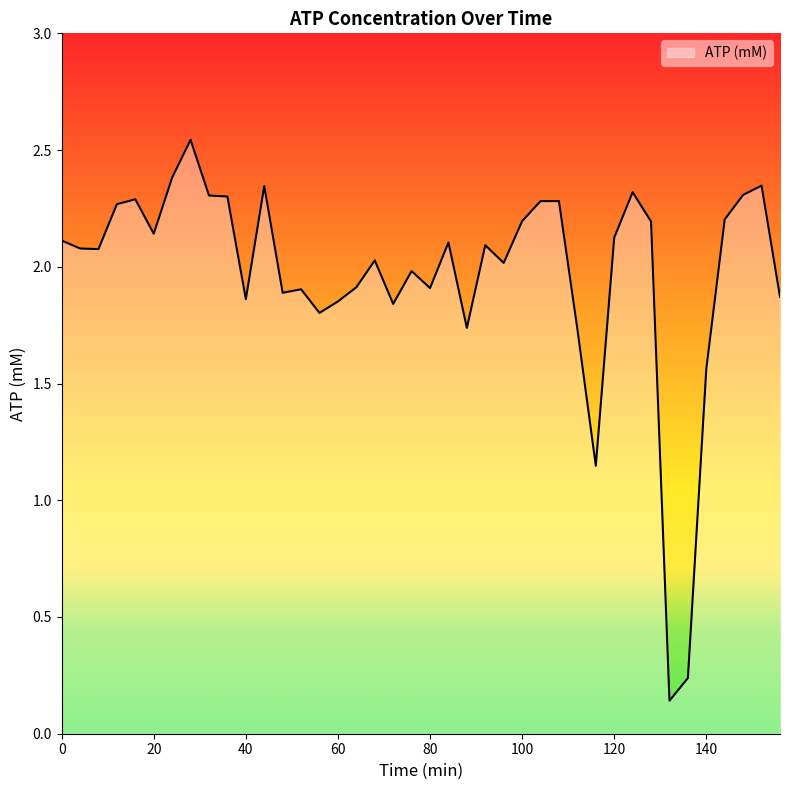

What is the difference between the maximum and minimum values?

2.4